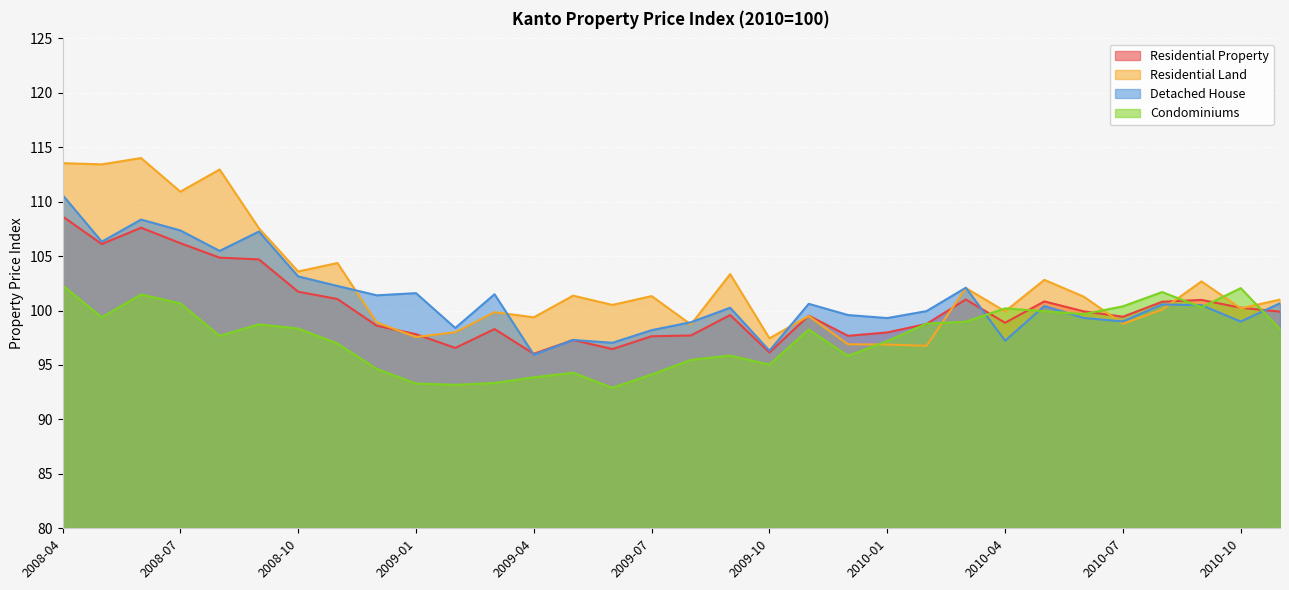

Reading left to right, extract all data points from this chart.

Residential Property: 2008-04=108.7	2008-05=106.1	2008-06=107.6	2008-07=106.2	2008-08=104.9	2008-09=104.7	2008-10=101.7	2008-11=101.1	2008-12=98.6	2009-01=97.8	2009-02=96.6	2009-03=98.3	2009-04=96.0	2009-05=97.3	2009-06=96.5	2009-07=97.6	2009-08=97.7	2009-09=99.6	2009-10=96.2	2009-11=99.5	2009-12=97.7	2010-01=98.0	2010-02=98.8	2010-03=101.0	2010-04=98.9	2010-05=100.8	2010-06=99.9	2010-07=99.4	2010-08=100.8	2010-09=101.0	2010-10=100.3	2010-11=99.9
Residential Land: 2008-04=113.5	2008-05=113.4	2008-06=114.0	2008-07=110.9	2008-08=113.0	2008-09=107.6	2008-10=103.6	2008-11=104.4	2008-12=98.9	2009-01=97.6	2009-02=98.0	2009-03=99.8	2009-04=99.4	2009-05=101.4	2009-06=100.5	2009-07=101.3	2009-08=98.7	2009-09=103.3	2009-10=97.5	2009-11=99.5	2009-12=96.9	2010-01=96.9	2010-02=96.8	2010-03=102.1	2010-04=99.9	2010-05=102.8	2010-06=101.3	2010-07=98.8	2010-08=100.1	2010-09=102.7	2010-10=100.2	2010-11=101.0
Detached House: 2008-04=110.6	2008-05=106.3	2008-06=108.4	2008-07=107.4	2008-08=105.5	2008-09=107.3	2008-10=103.1	2008-11=102.3	2008-12=101.4	2009-01=101.6	2009-02=98.4	2009-03=101.5	2009-04=95.9	2009-05=97.3	2009-06=97.0	2009-07=98.2	2009-08=98.9	2009-09=100.3	2009-10=96.3	2009-11=100.6	2009-12=99.6	2010-01=99.3	2010-02=100.0	2010-03=102.1	2010-04=97.2	2010-05=100.4	2010-06=99.3	2010-07=99.0	2010-08=100.6	2010-09=100.5	2010-10=99.0	2010-11=100.7
Condominiums: 2008-04=102.3	2008-05=99.4	2008-06=101.5	2008-07=100.7	2008-08=97.7	2008-09=98.7	2008-10=98.3	2008-11=97.0	2008-12=94.6	2009-01=93.3	2009-02=93.2	2009-03=93.3	2009-04=93.9	2009-05=94.3	2009-06=92.9	2009-07=94.1	2009-08=95.5	2009-09=95.9	2009-10=95.0	2009-11=98.3	2009-12=95.8	2010-01=97.2	2010-02=98.8	2010-03=99.0	2010-04=100.2	2010-05=99.9	2010-06=99.7	2010-07=100.4	2010-08=101.7	2010-09=100.3	2010-10=102.1	2010-11=98.3